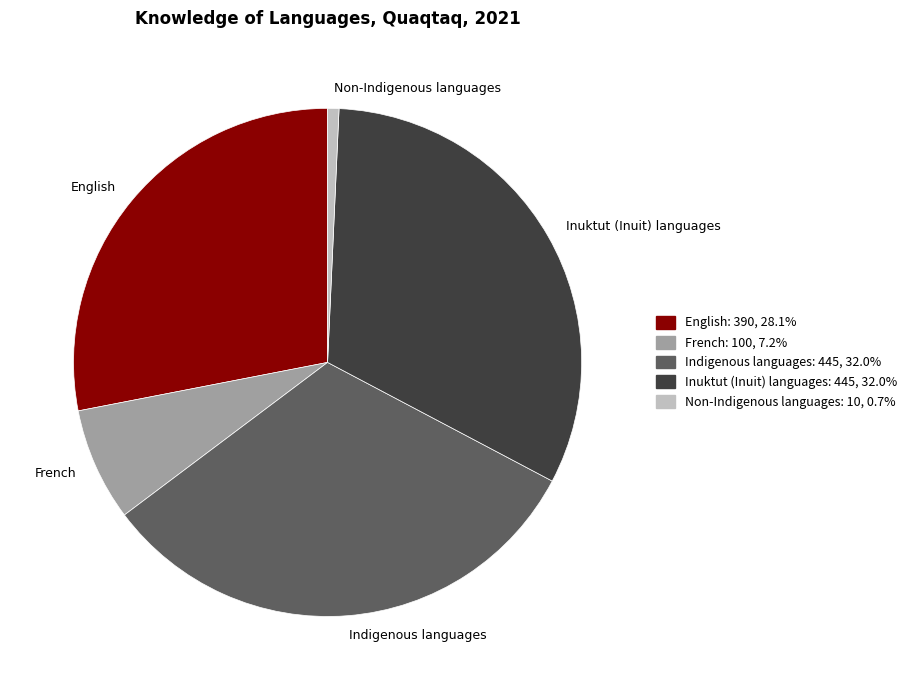

Is there a majority slice in this chart?

No